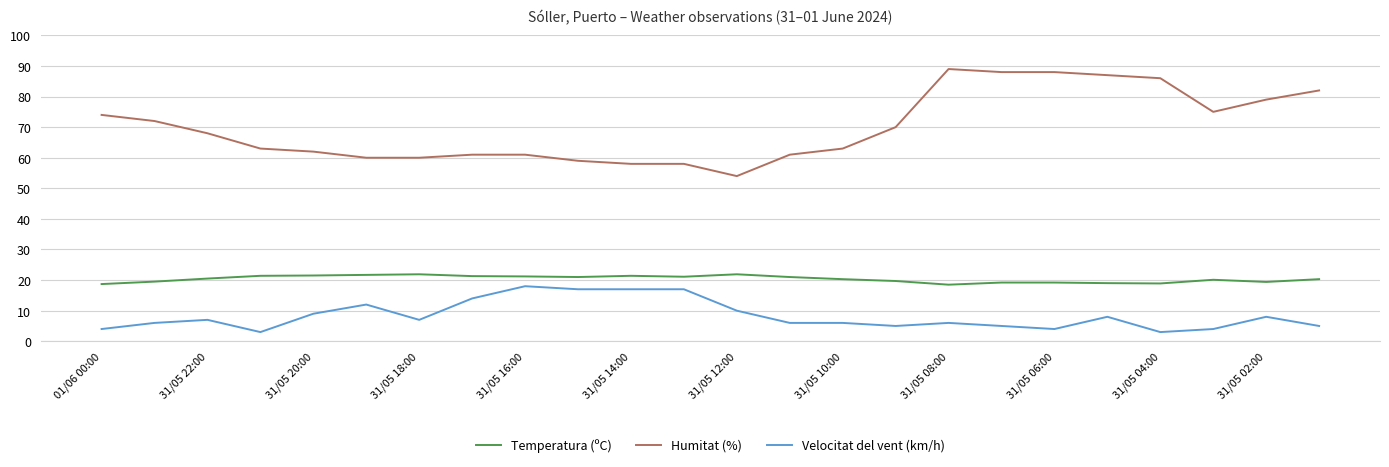

What is the sum of all Velocitat del vent (km/h) values?

201.0